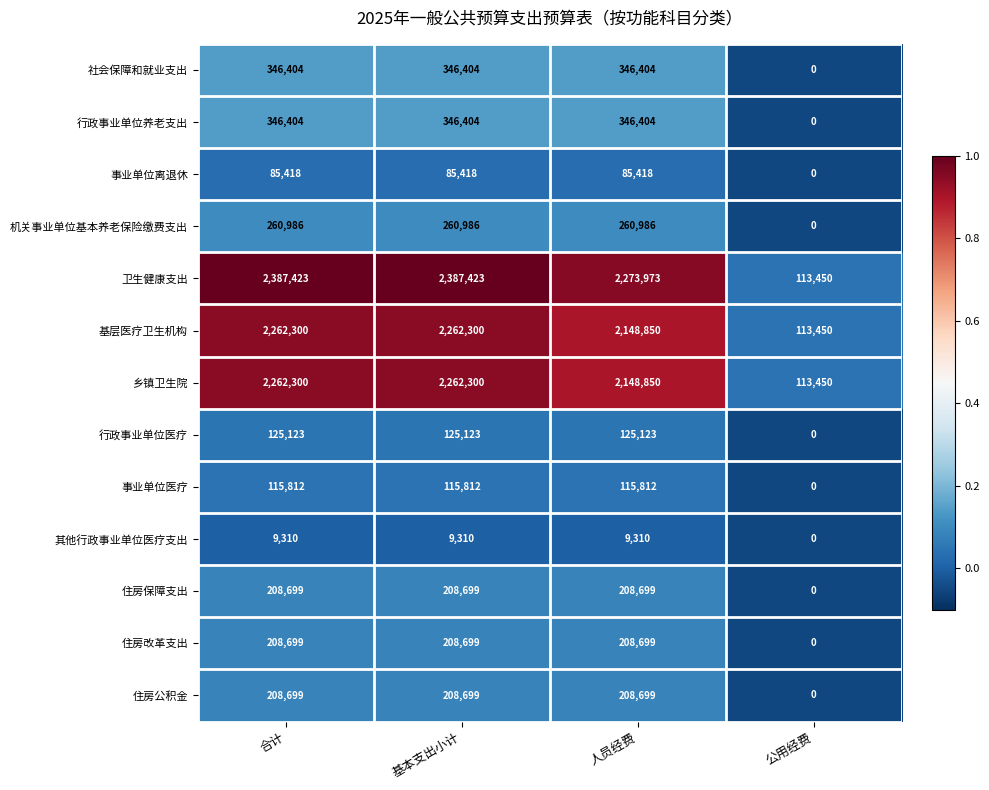

True or false: 机关事业单位基本养老保险缴费支出 has a value of 166183 at 公用经费.

False